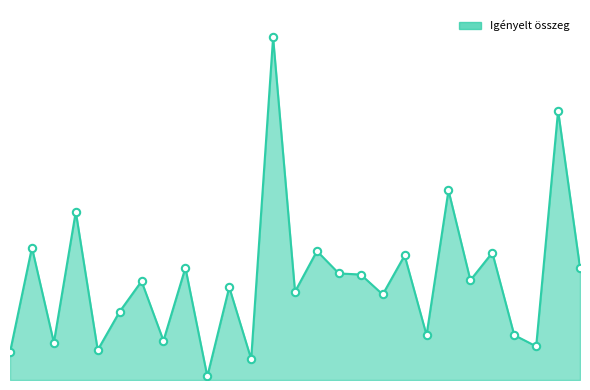

Does the chart have visible grid lines?

No